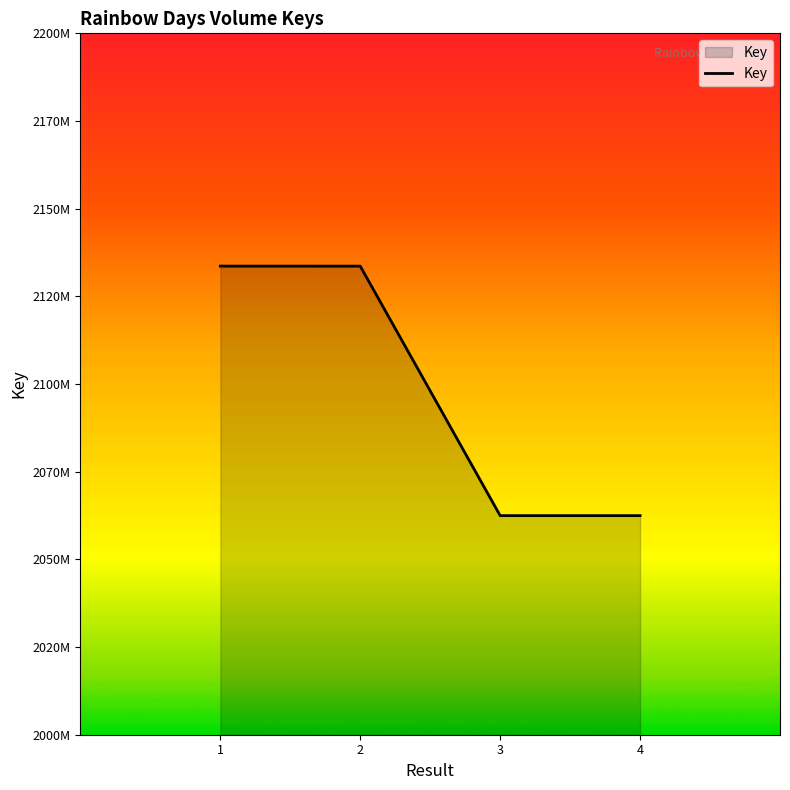

Does the chart have visible grid lines?

No